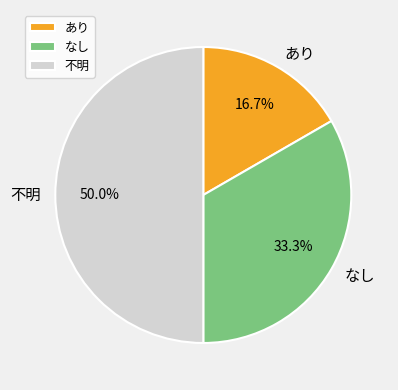

Count the number of slices in the pie.

3